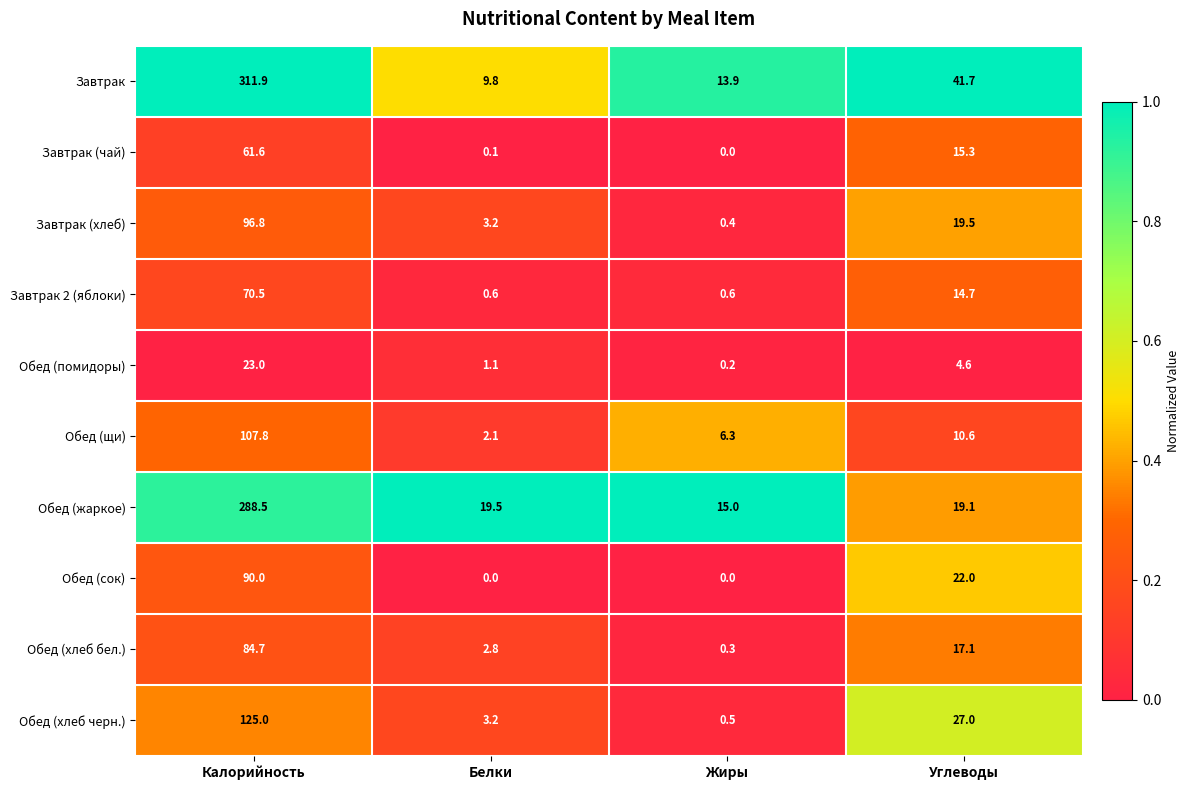

What value does the Обед (хлеб бел.) series have at Жиры?

0.3